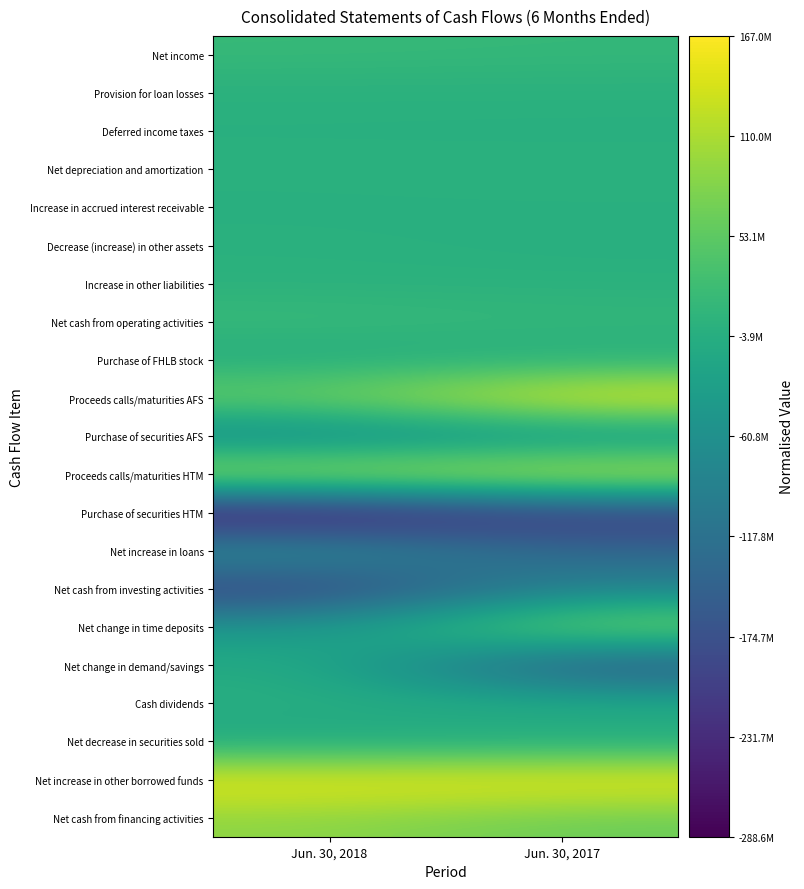

Reading left to right, extract all data points from this chart.

Net income: Jun. 30, 2018=0.7	Jun. 30, 2017=0.7
Provision for loan losses: Jun. 30, 2018=0.6	Jun. 30, 2017=0.6
Deferred income taxes: Jun. 30, 2018=0.6	Jun. 30, 2017=0.6
Net depreciation and amortization: Jun. 30, 2018=0.6	Jun. 30, 2017=0.6
Increase in accrued interest receivable: Jun. 30, 2018=0.6	Jun. 30, 2017=0.6
Decrease (increase) in other assets: Jun. 30, 2018=0.6	Jun. 30, 2017=0.6
Increase in other liabilities: Jun. 30, 2018=0.6	Jun. 30, 2017=0.6
Net cash from operating activities: Jun. 30, 2018=0.7	Jun. 30, 2017=0.7
Purchase of FHLB stock: Jun. 30, 2018=0.6	Jun. 30, 2017=0.6
Proceeds calls/maturities AFS: Jun. 30, 2018=0.8	Jun. 30, 2017=1.0
Purchase of securities AFS: Jun. 30, 2018=0.4	Jun. 30, 2017=0.5
Proceeds calls/maturities HTM: Jun. 30, 2018=0.9	Jun. 30, 2017=1.0
Purchase of securities HTM: Jun. 30, 2018=0.0	Jun. 30, 2017=0.1
Net increase in loans: Jun. 30, 2018=0.5	Jun. 30, 2017=0.3
Net cash from investing activities: Jun. 30, 2018=0.2	Jun. 30, 2017=0.4
Net change in time deposits: Jun. 30, 2018=0.5	Jun. 30, 2017=0.8
Net change in demand/savings: Jun. 30, 2018=0.6	Jun. 30, 2017=0.2
Cash dividends: Jun. 30, 2018=0.6	Jun. 30, 2017=0.6
Net decrease in securities sold: Jun. 30, 2018=0.6	Jun. 30, 2017=0.6
Net increase in other borrowed funds: Jun. 30, 2018=1.0	Jun. 30, 2017=1.0
Net cash from financing activities: Jun. 30, 2018=0.8	Jun. 30, 2017=0.8